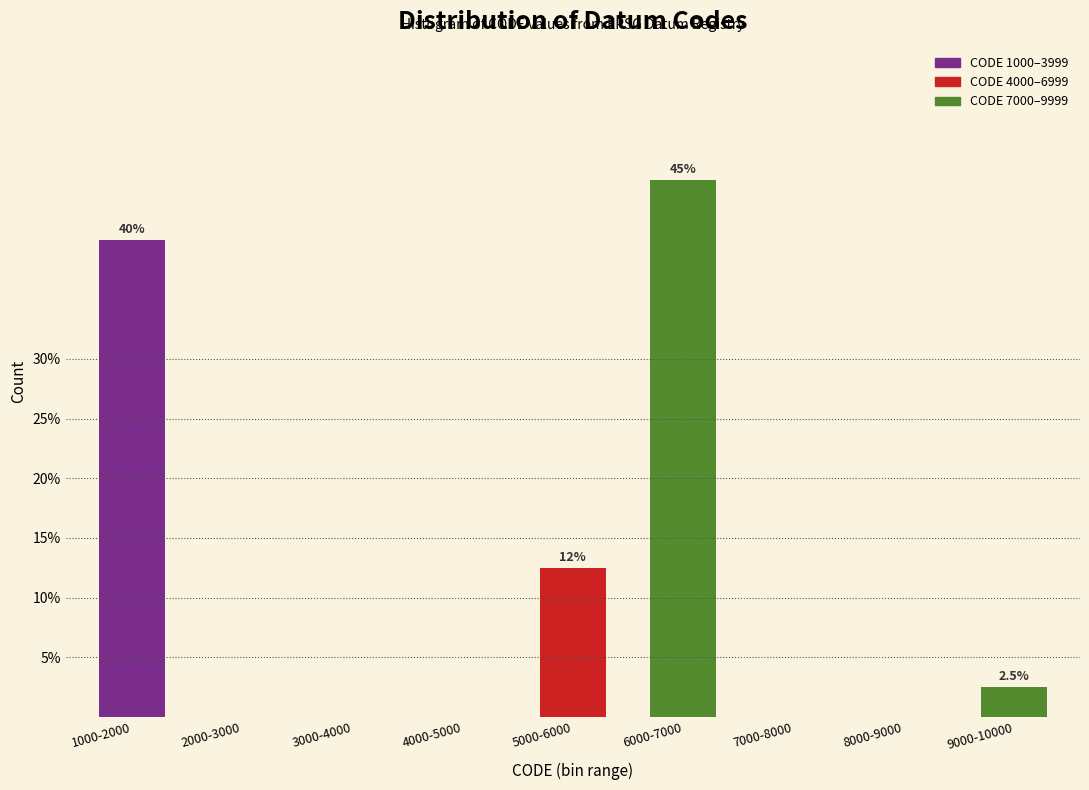

Reading right to left, extract all data points from this chart.

9000-10000=2.5	8000-9000=0.0	7000-8000=0.0	6000-7000=45.0	5000-6000=12.5	4000-5000=0.0	3000-4000=0.0	2000-3000=0.0	1000-2000=40.0